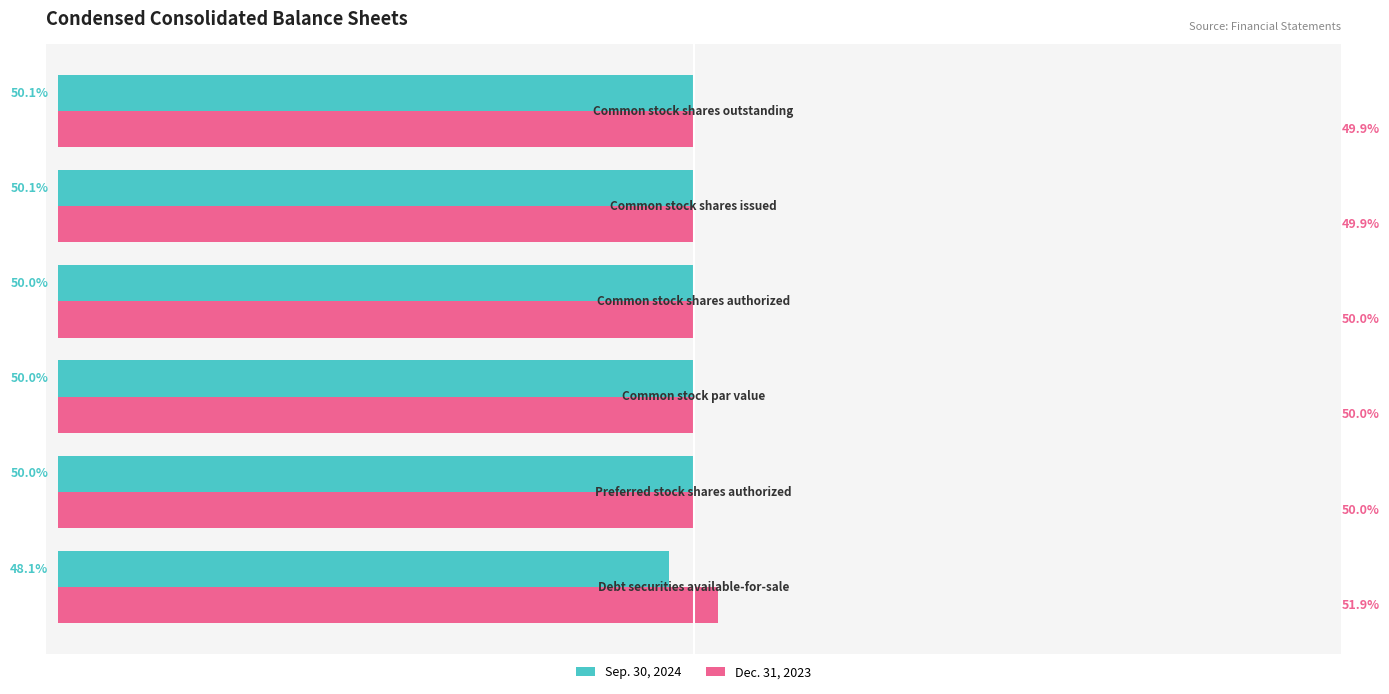

Which series has the largest total across all categories?

Dec. 31, 2023